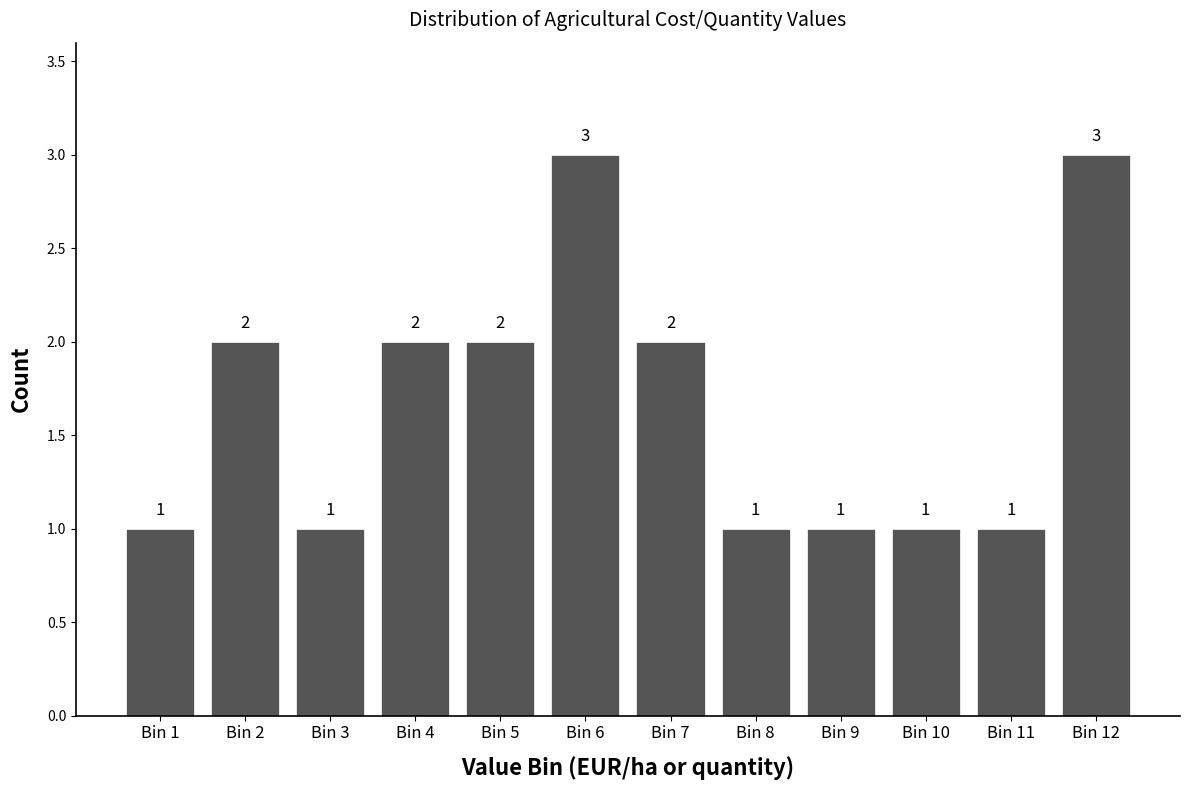

Reading left to right, list all the values displayed in this chart.

Bin 1=1	Bin 2=2	Bin 3=1	Bin 4=2	Bin 5=2	Bin 6=3	Bin 7=2	Bin 8=1	Bin 9=1	Bin 10=1	Bin 11=1	Bin 12=3